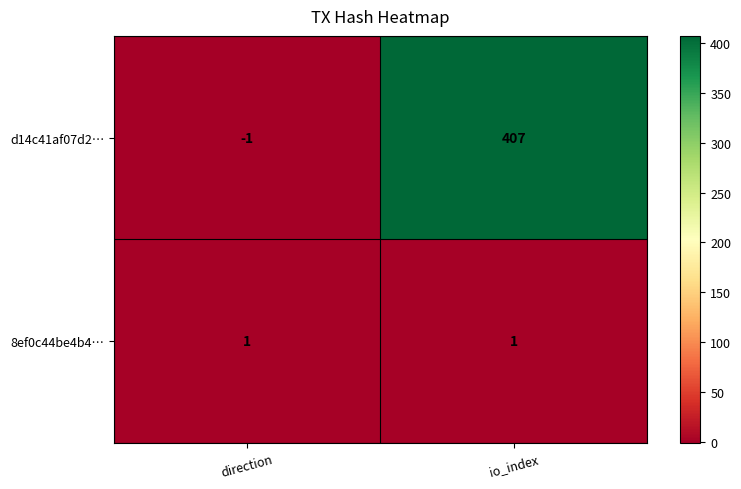

Is it true that 8ef0c44be4b4… equals 0 at direction?

False